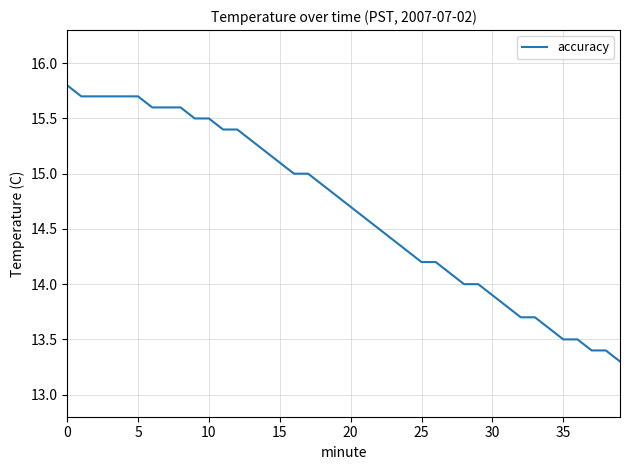

What is the smallest value displayed?

13.3